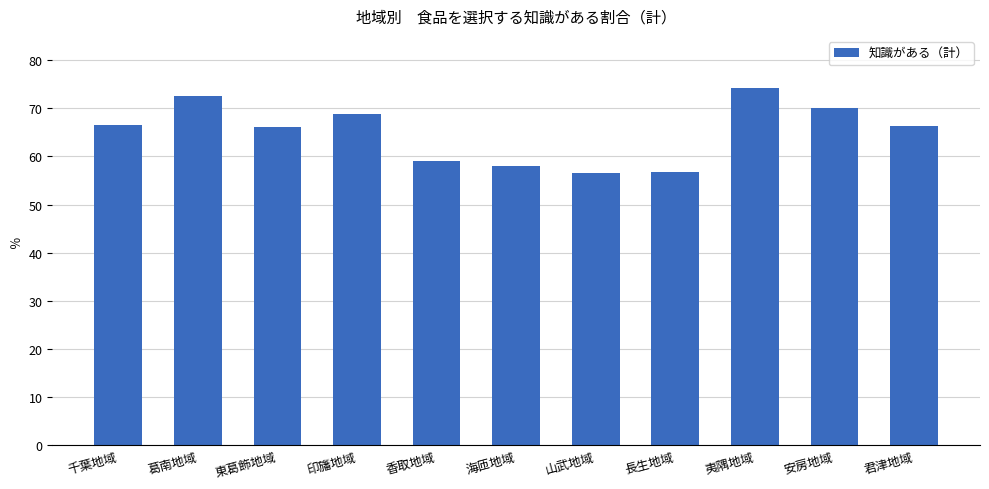

What is the change in value from 長生地域 to 安房地域?

+13.2